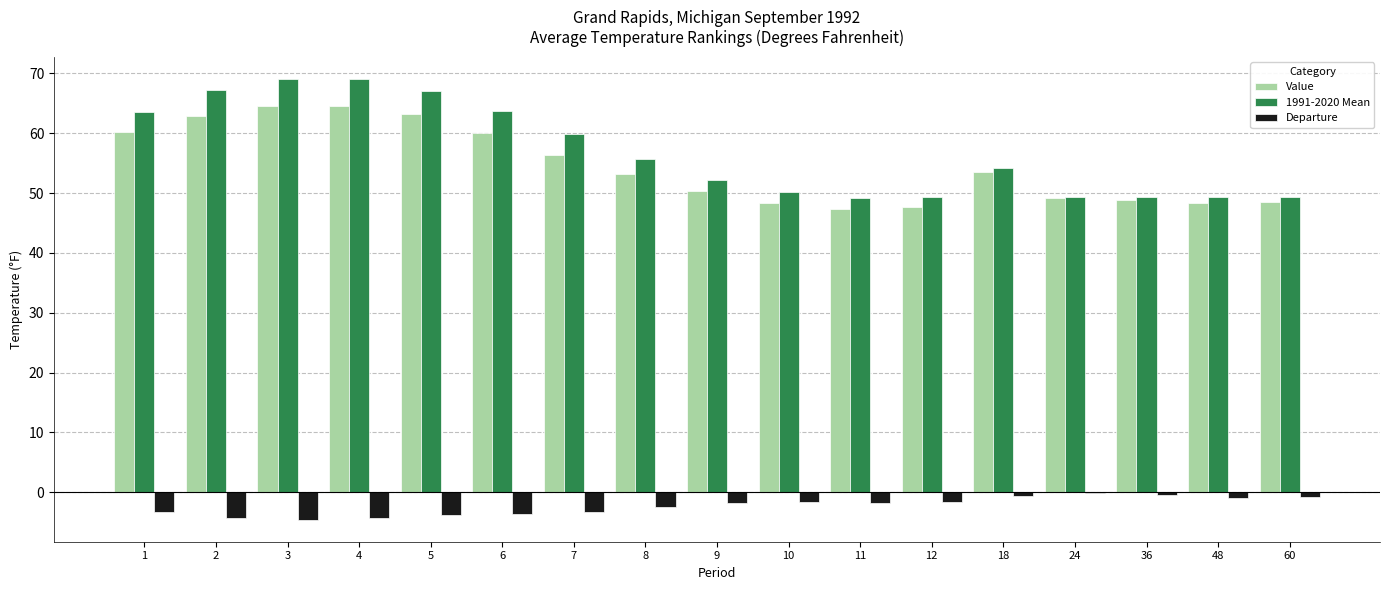

What is the total value across all series at 7?

112.8